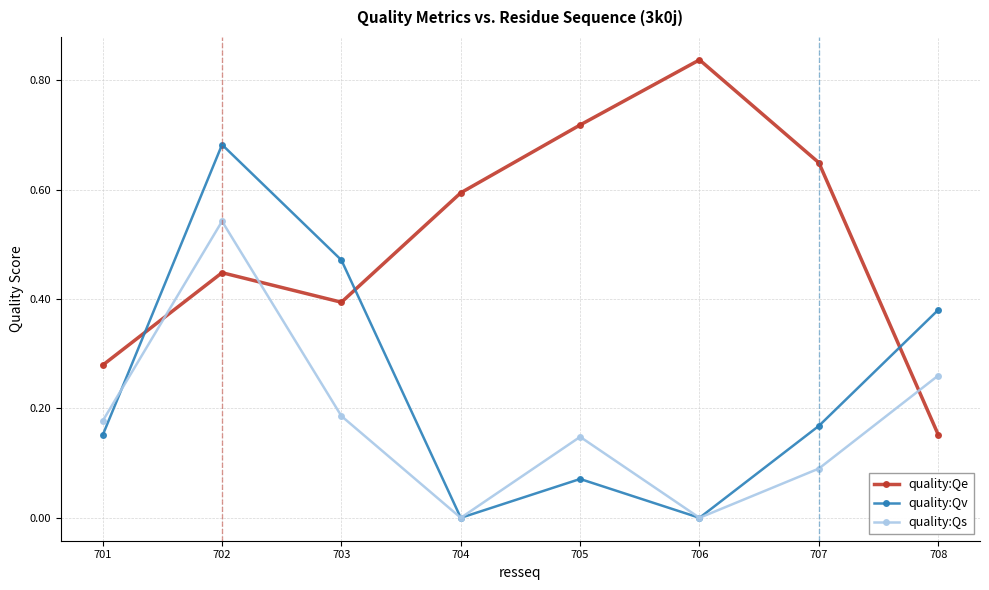

The value of quality:Qe at 702 is 0.6. True or false?

False